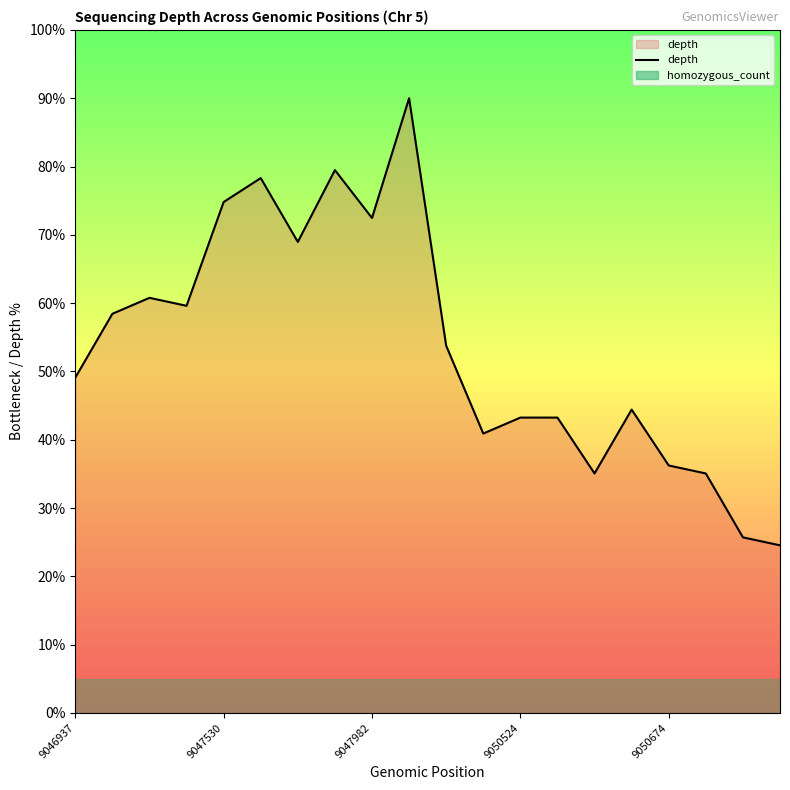

Rank the series by their average value, from lowest to highest.

homozygous_count, depth